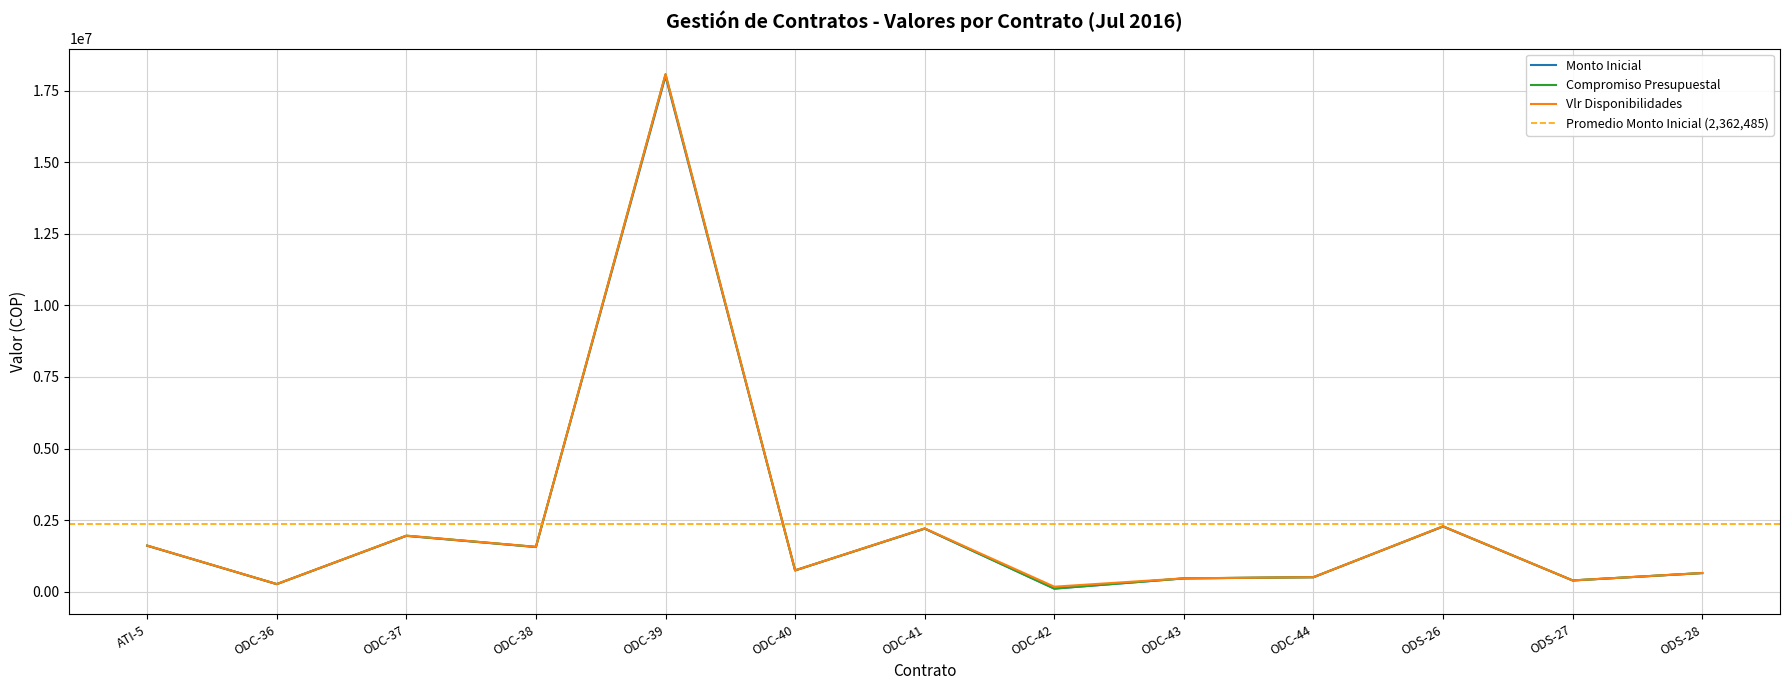

Rank the series at ODS-26 from highest to lowest value.

Compromiso Presupuestal, Vlr Disponibilidades, Monto Inicial